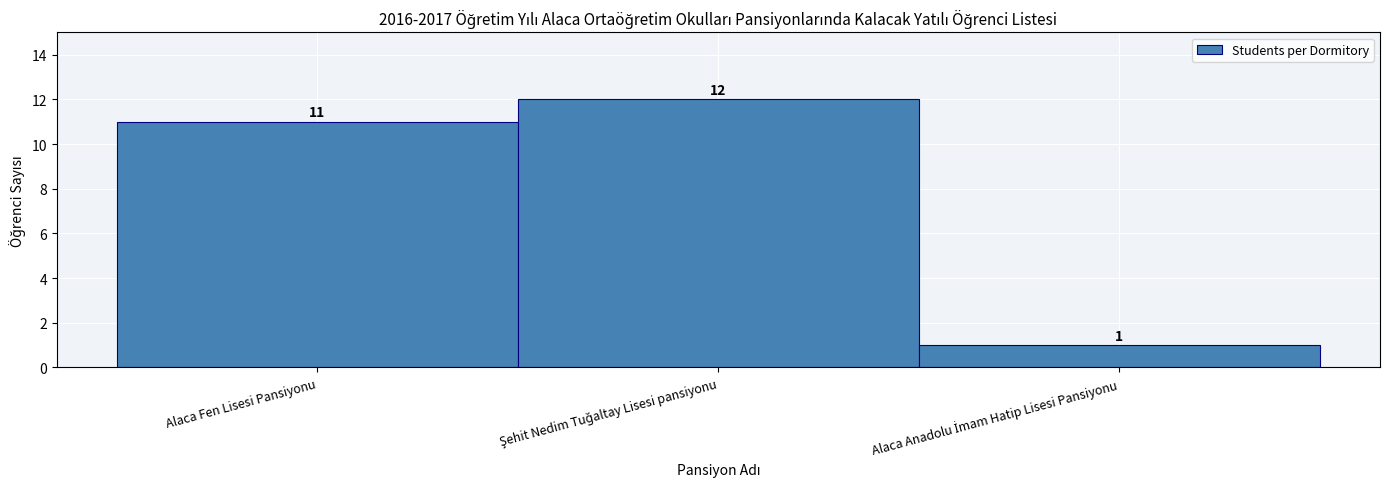

Reading right to left, list all the values displayed in this chart.

1	12	11